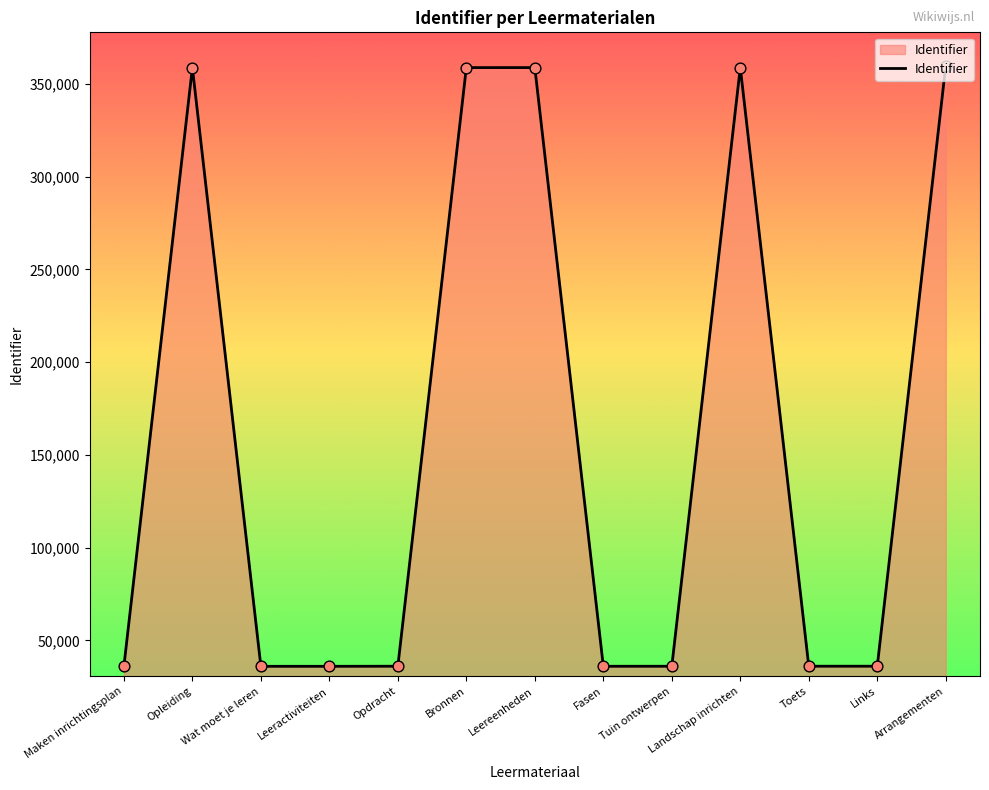

What is the ratio of the value at Toets to the value at Opdracht?

1.0